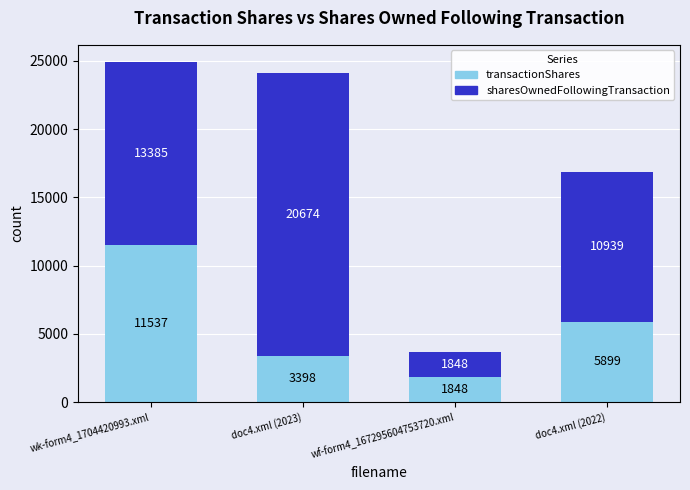

At which label does transactionShares first exceed 5899?

wk-form4_1704420993.xml